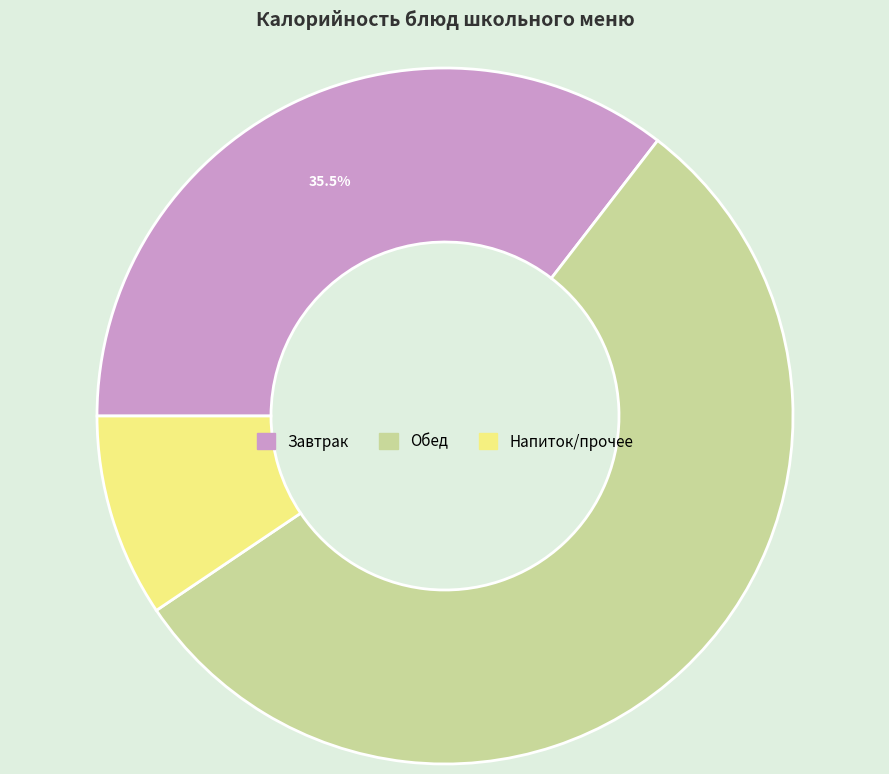

Which has a higher value, Обед or Завтрак?

Обед